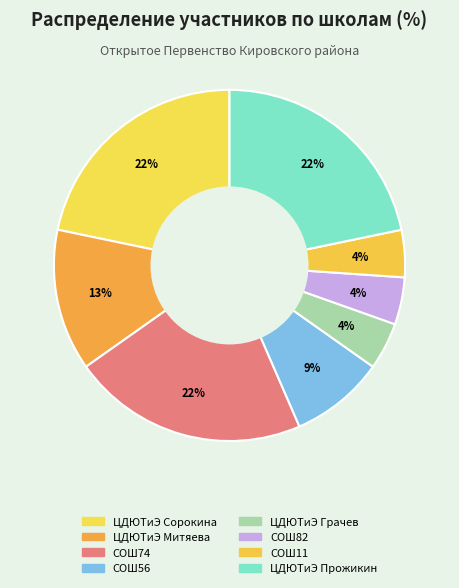

Is ЦДЮТиЭ Сорокина the majority of the pie?

No